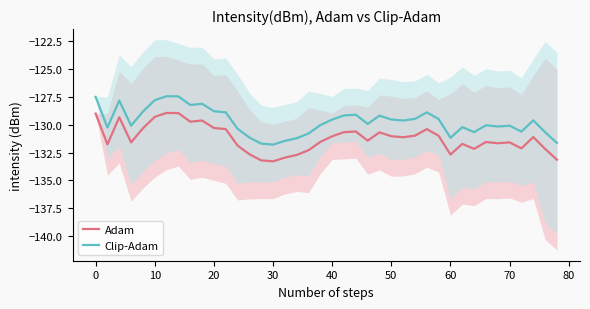

Which series has the largest range (max minus min)?

Adam